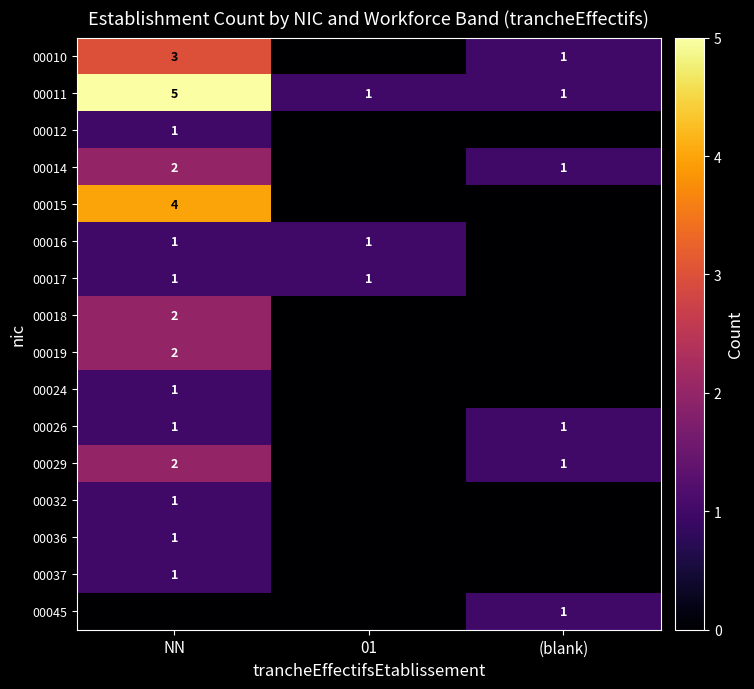

The value of 00011 at 01 is 0. True or false?

False